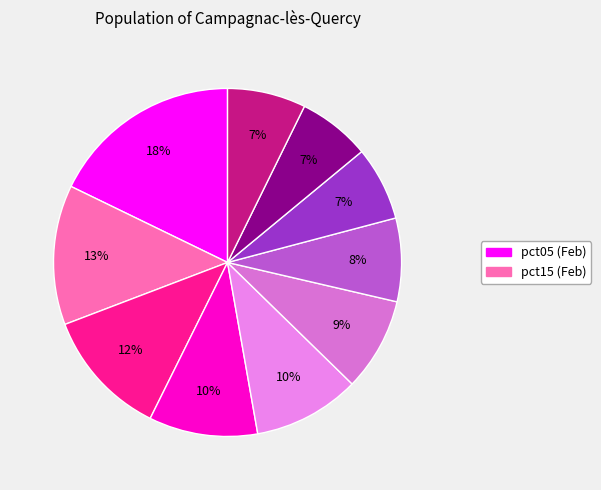

What is the smallest slice in the pie chart?

pct85